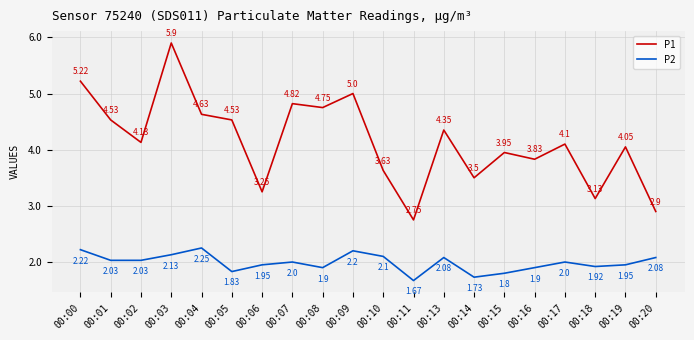

What are all the series names shown in the legend?

P1, P2